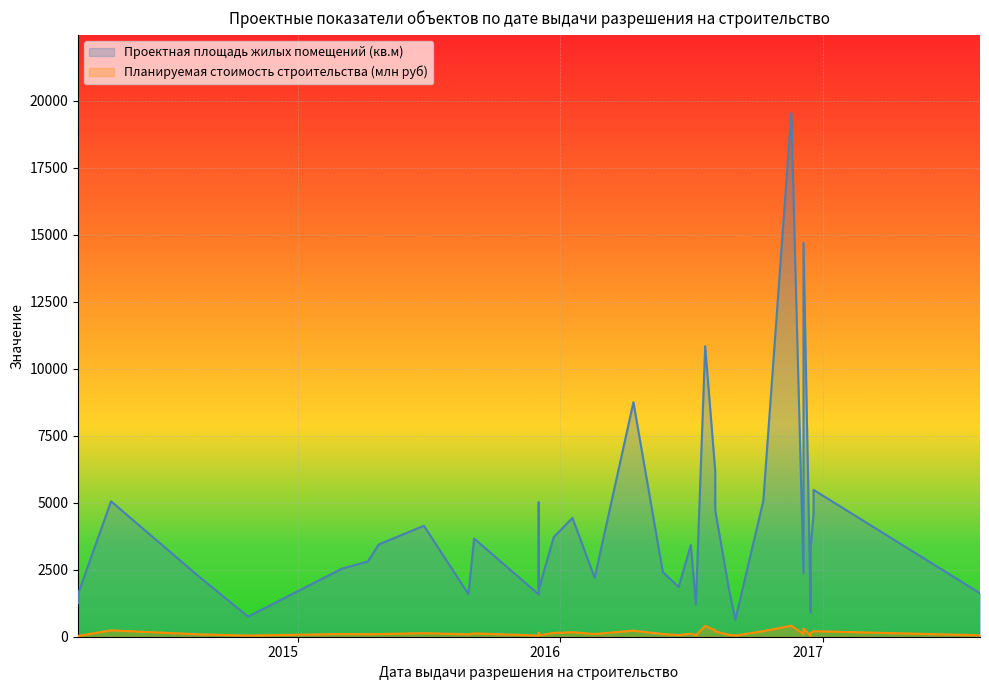

Is the value of Проектная площадь жилых помещений at 2016-12-15 greater than the value of Планируемая стоимость строительства (млн руб) at 2016-12-15?

Yes